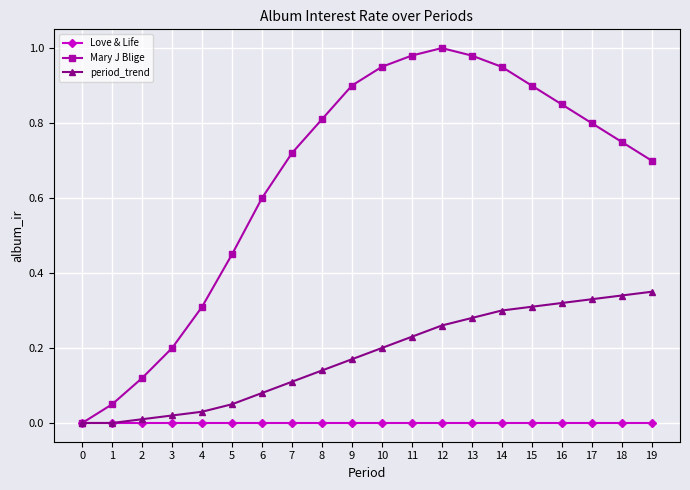

Is the value of Love & Life at 0 greater than the value of Mary J Blige at 1?

No